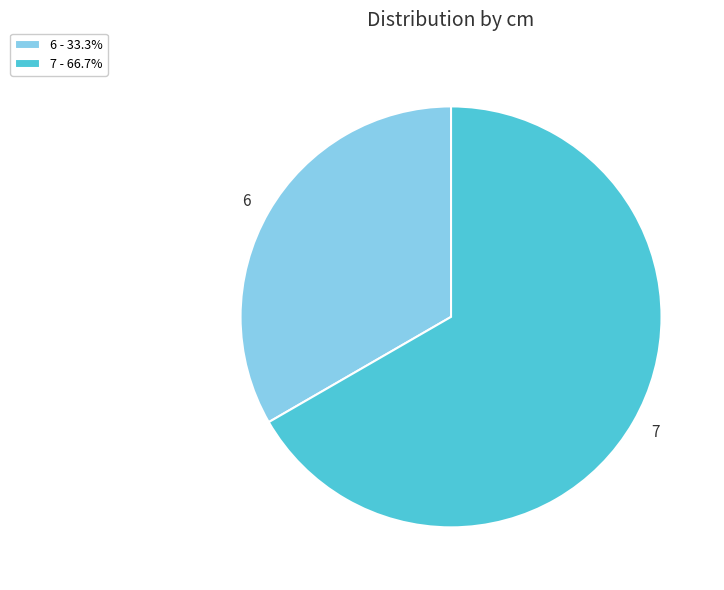

Which has a higher value, 6 or 7?

7